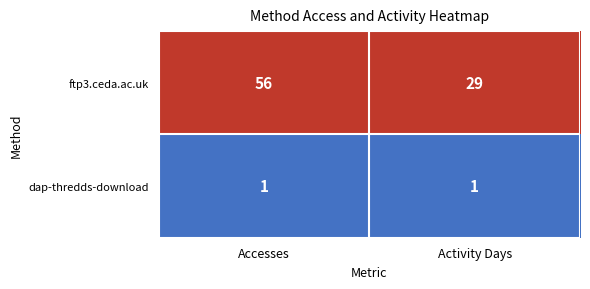

The value of dap-thredds-download at Accesses is 1. True or false?

True